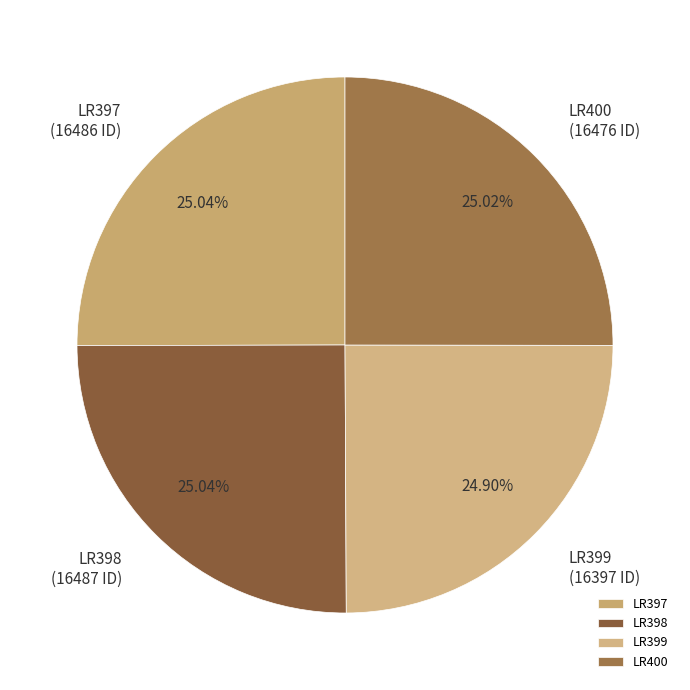

To the nearest percent, what percentage of the pie is LR399?

25%